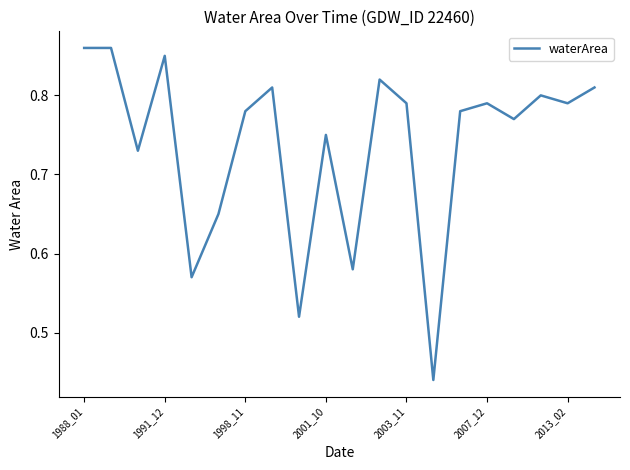

Is it true that the value at 1988_01 is 0.3?

False